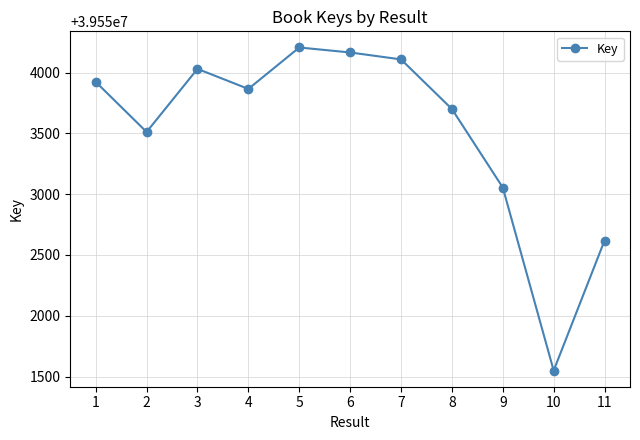

Which category has the highest value across all series?

5